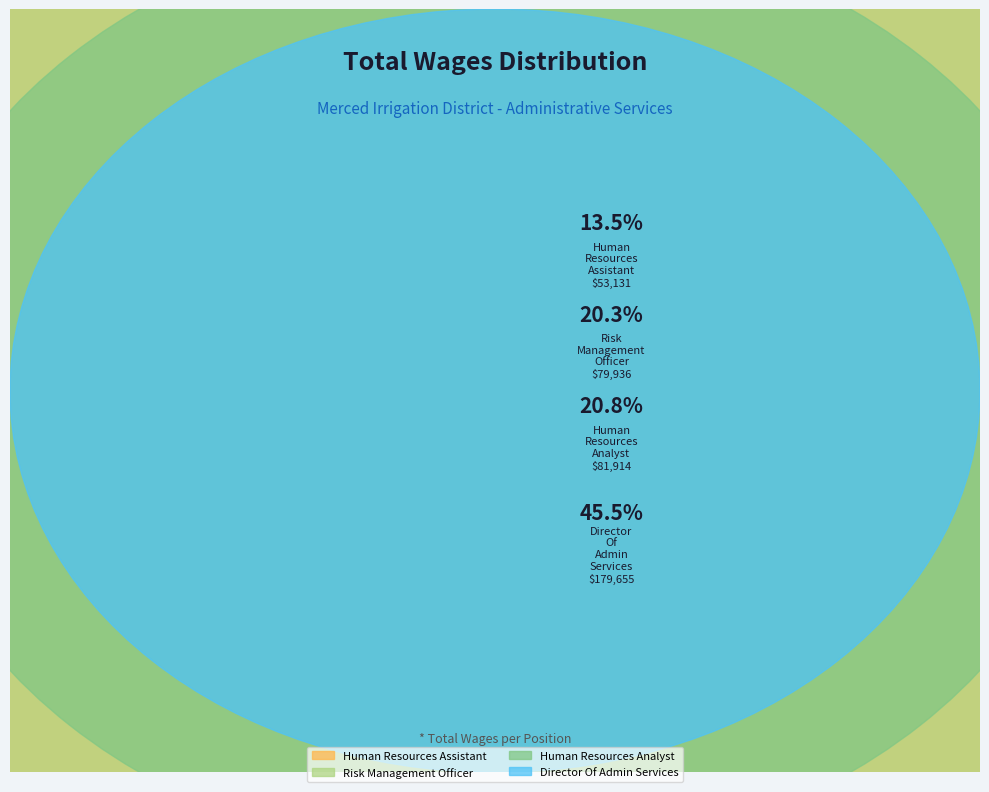

Which category has the biggest portion of the pie?

Director Of Admin Services